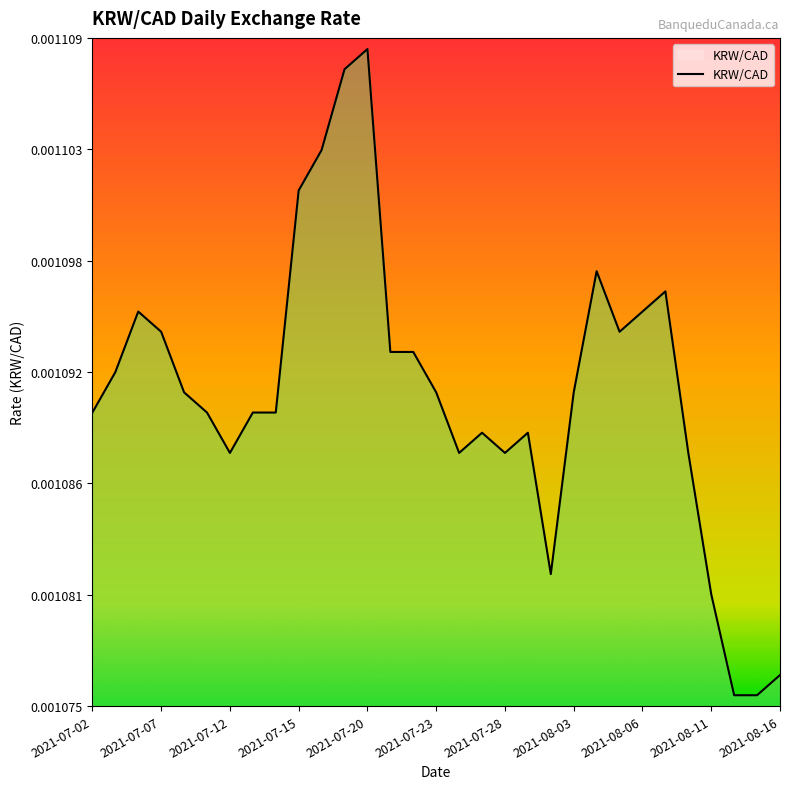

What is the label of the 15th point from the right?

2021-07-26